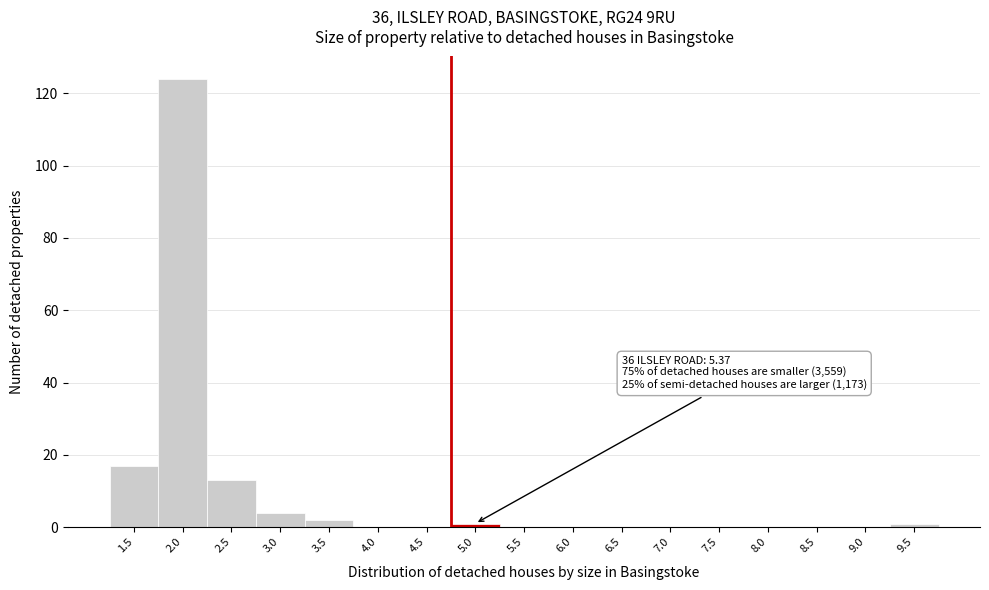

Reading left to right, transcribe all the data shown in this chart.

1.5=17	2.0=124	2.5=13	3.0=4	3.5=2	4.0=0	4.5=0	5.0=1	5.5=0	6.0=0	6.5=0	7.0=0	7.5=0	8.0=0	8.5=0	9.0=0	9.5=1